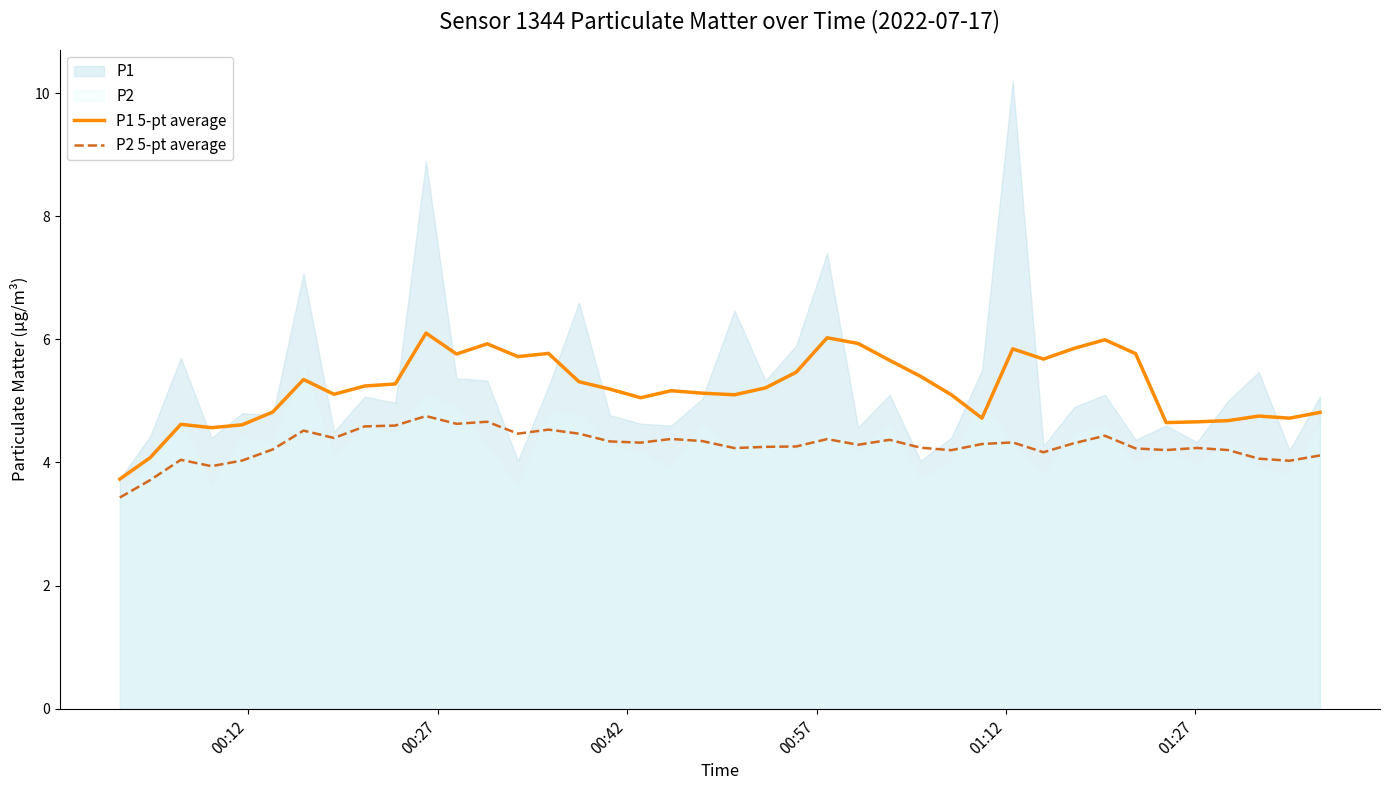

True or false: P1 5-pt average and P2 5-pt average cross at least once.

False